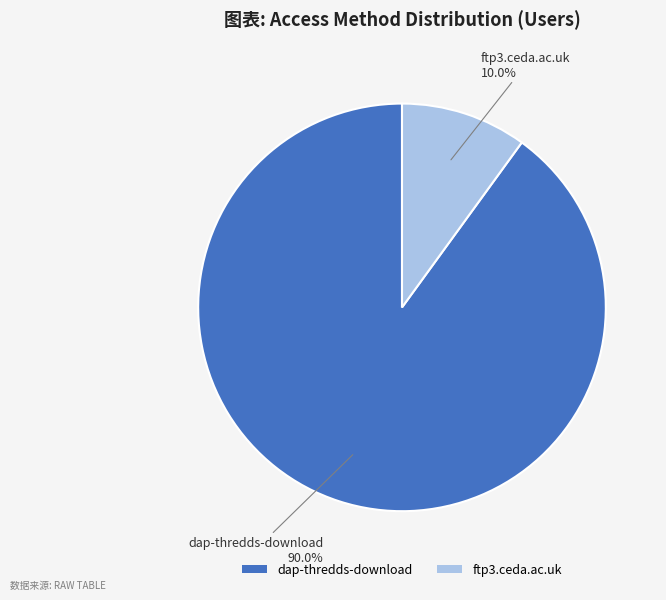

To the nearest percent, what percentage of the pie is ftp3.ceda.ac.uk?

10%